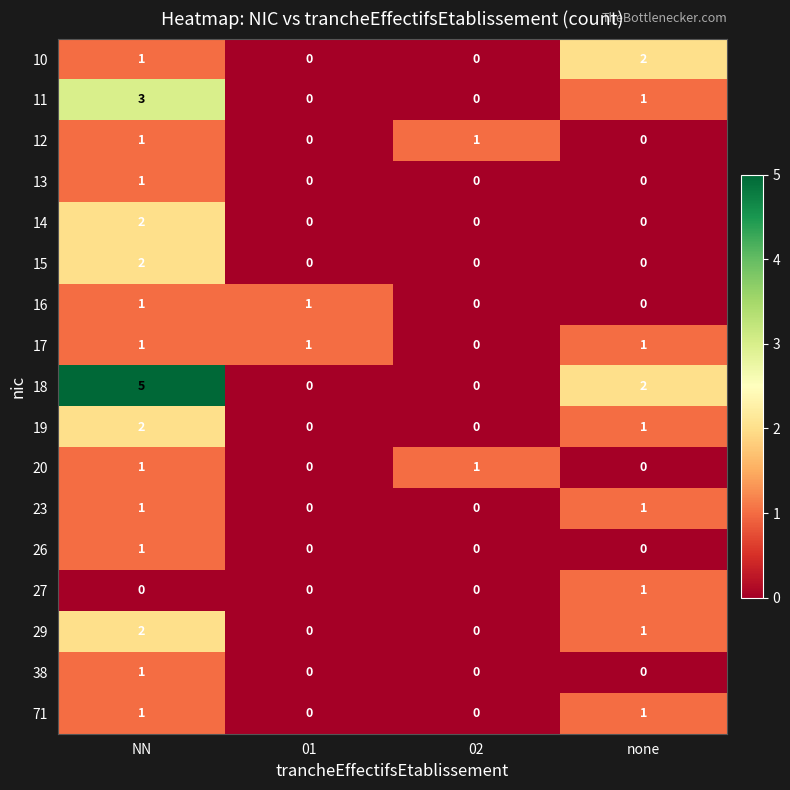

How many data points in 11 are less than 1?

2